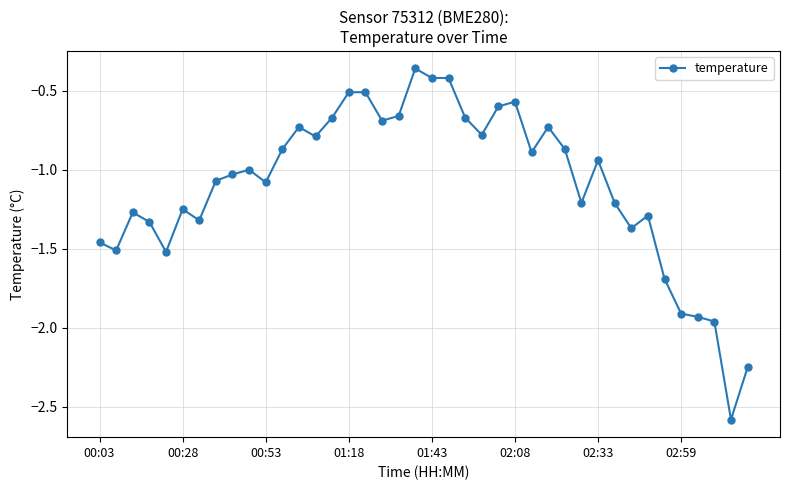

How many series are shown in this chart?

1